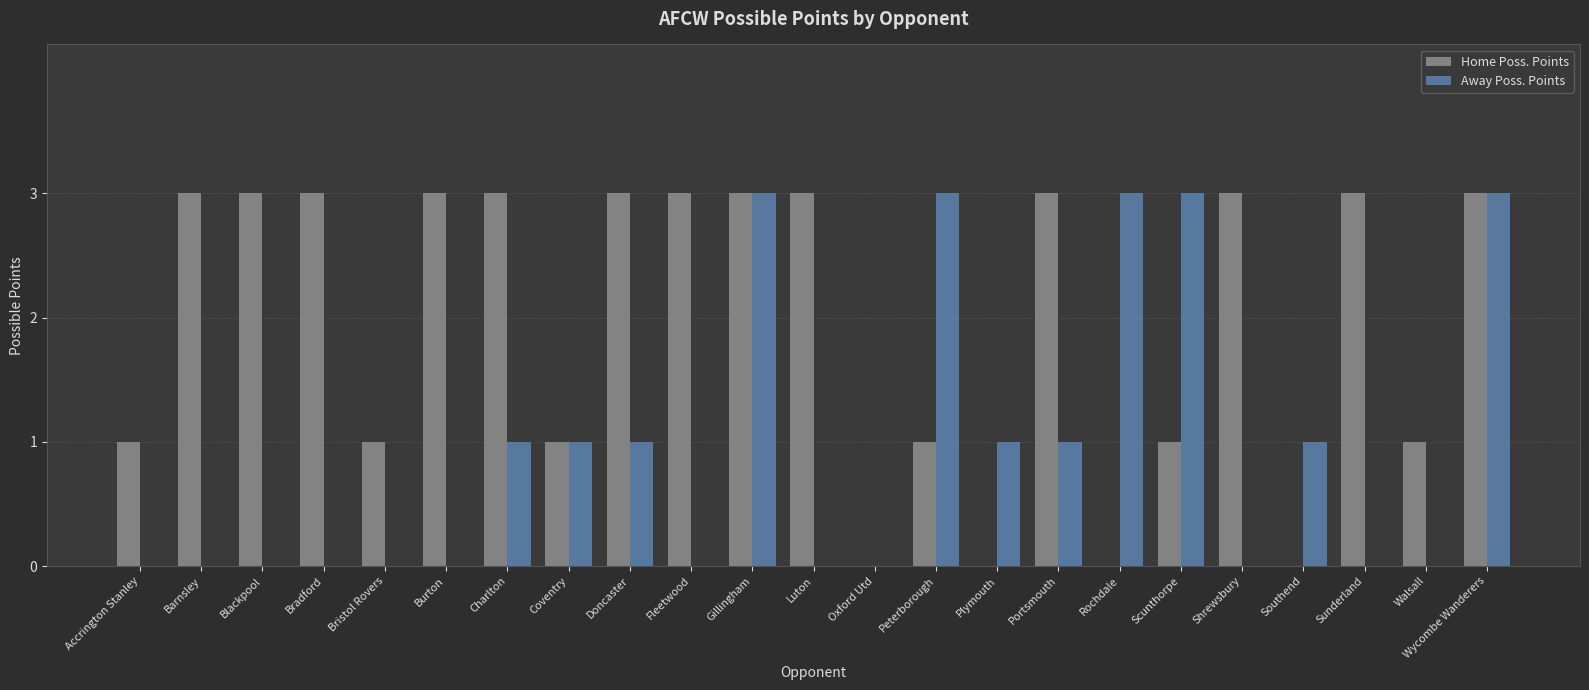

Is the value of Home Poss. Points at Gillingham greater than the value of Away Poss. Points at Southend?

Yes